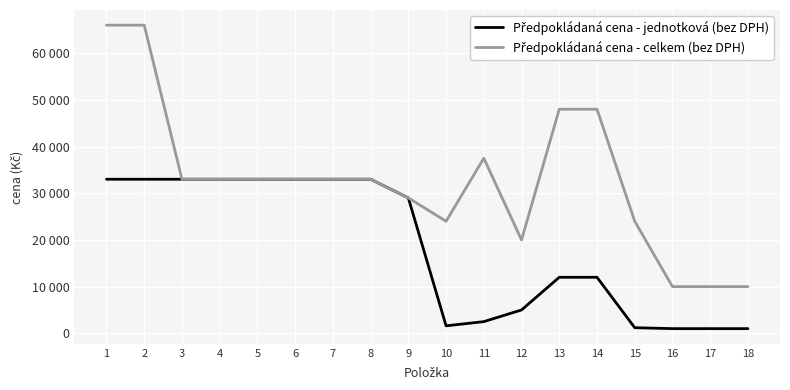

What is the sum of all Předpokládaná cena - celkem (bez DPH) values?

590500